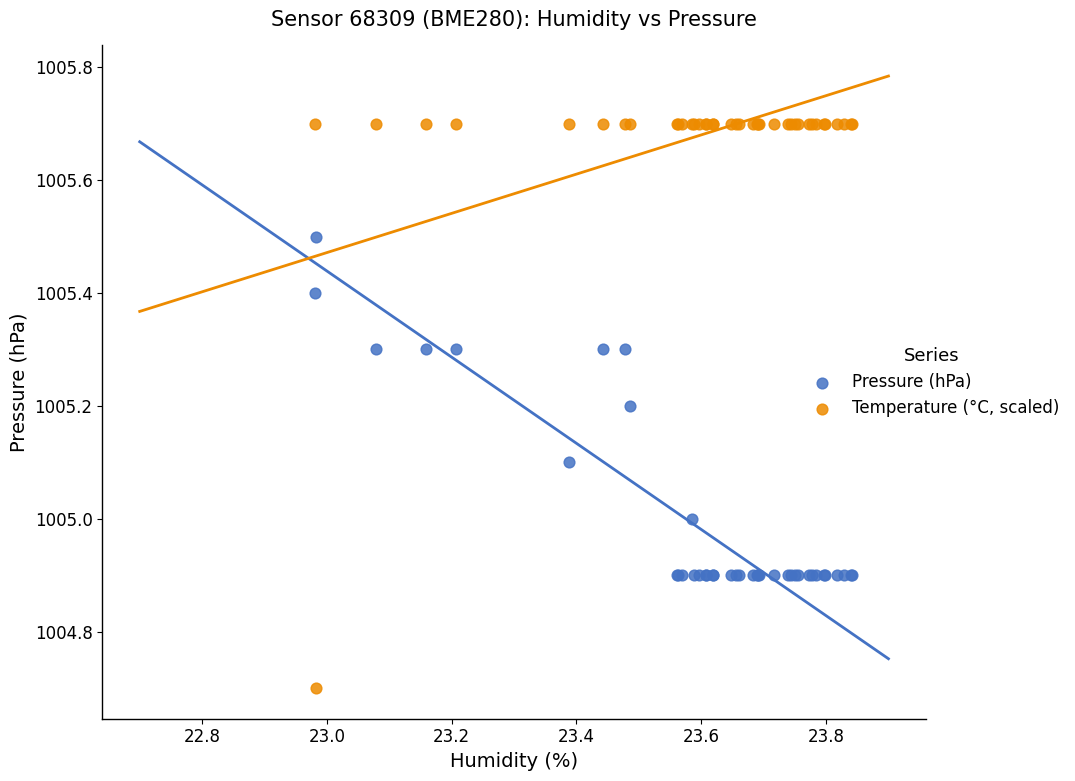

What are all the series names shown in the legend?

Pressure (hPa), Temperature (°C, scaled)